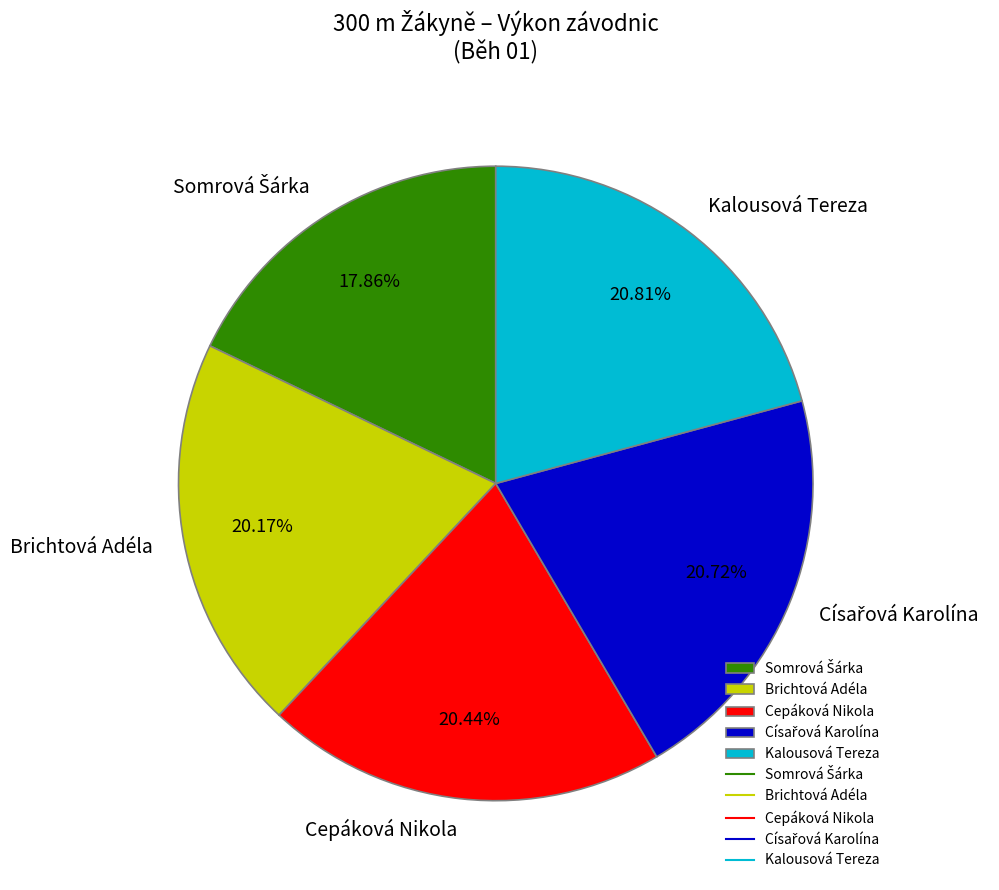

Between Kalousová Tereza and Brichtová Adéla, which is larger?

Kalousová Tereza